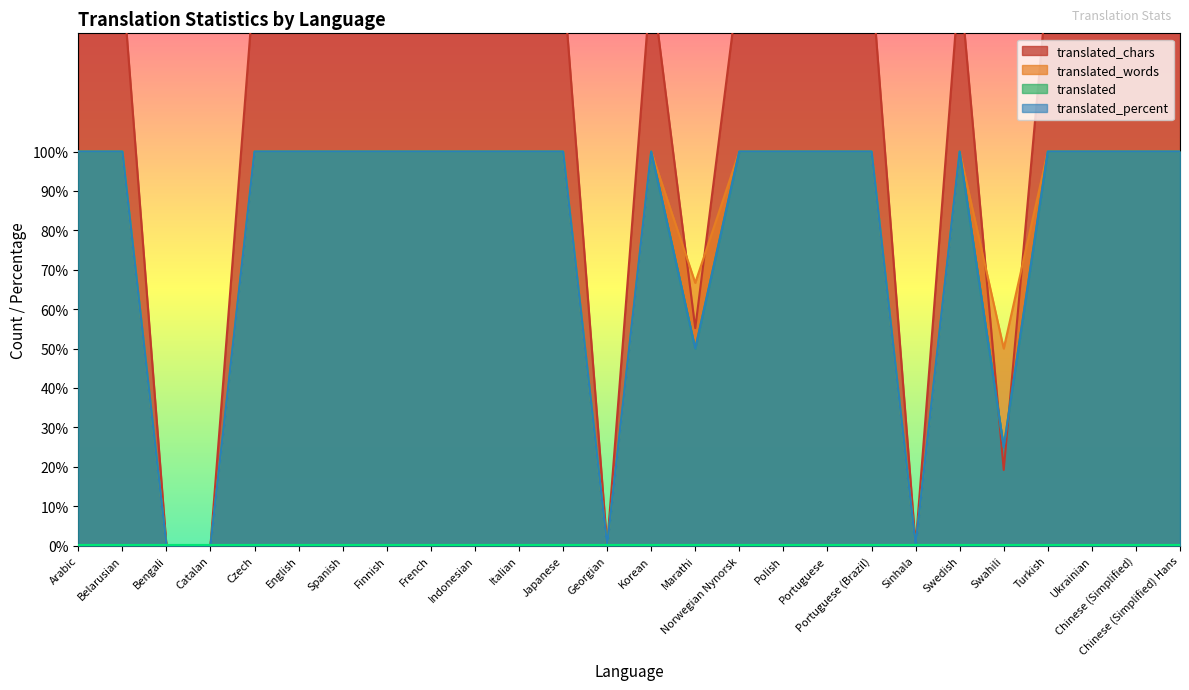

Where is the first local maximum for translated?

Korean